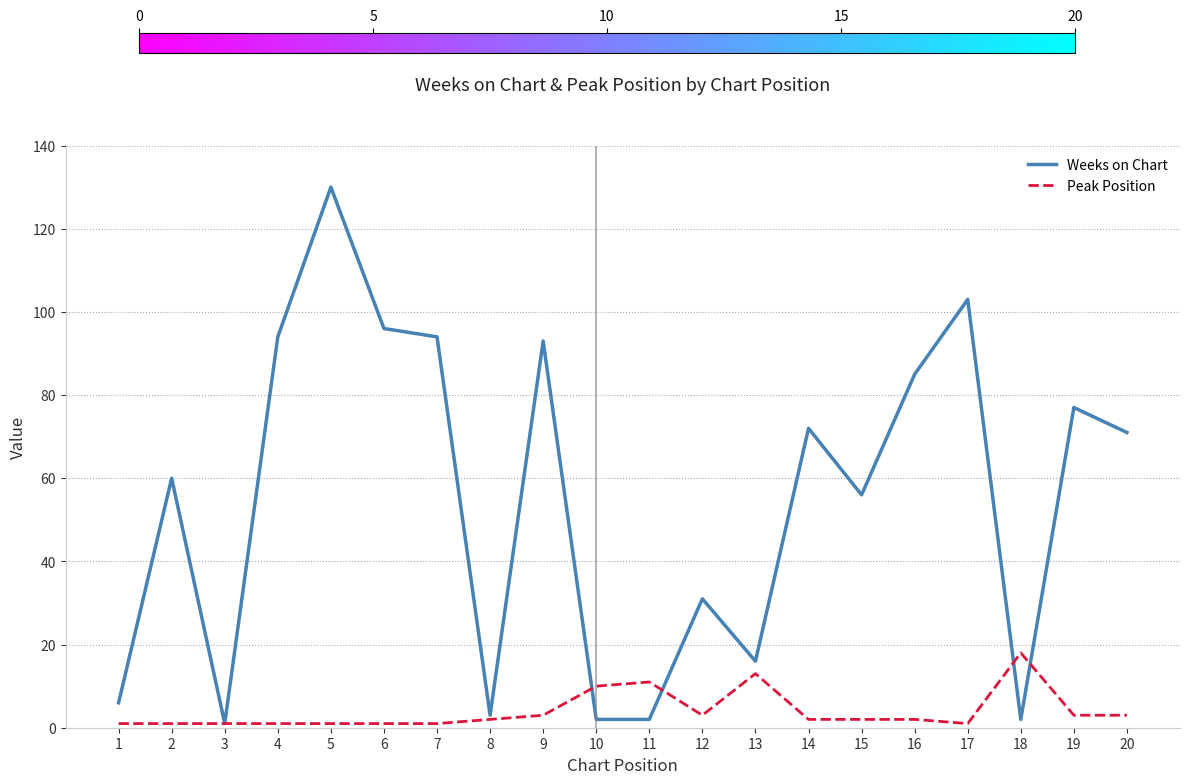

At which category is the sum across all series the highest?

5